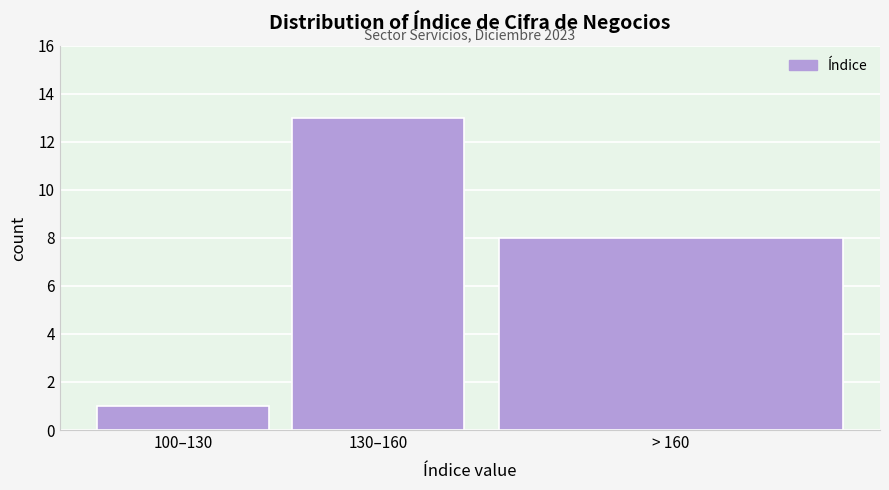

Reading left to right, what are all the values shown in this chart?

1	13	8